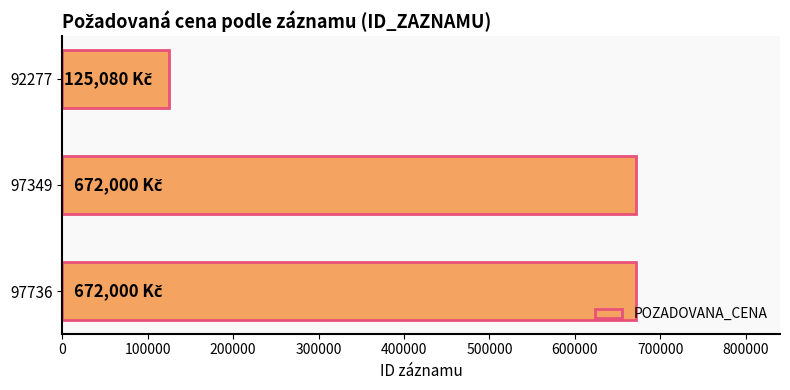

What is the sum of the values at 97736 and 97349?

1344000